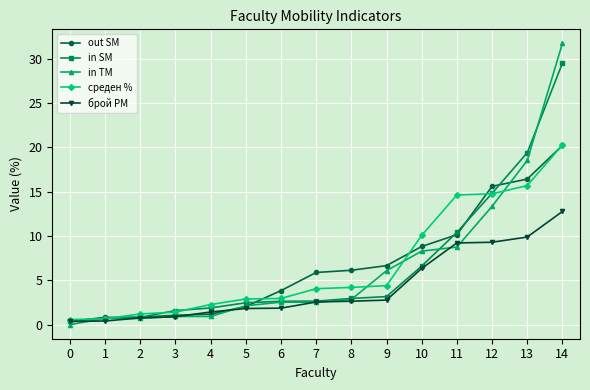

Which series changed the most between 2 and 12?

out SM